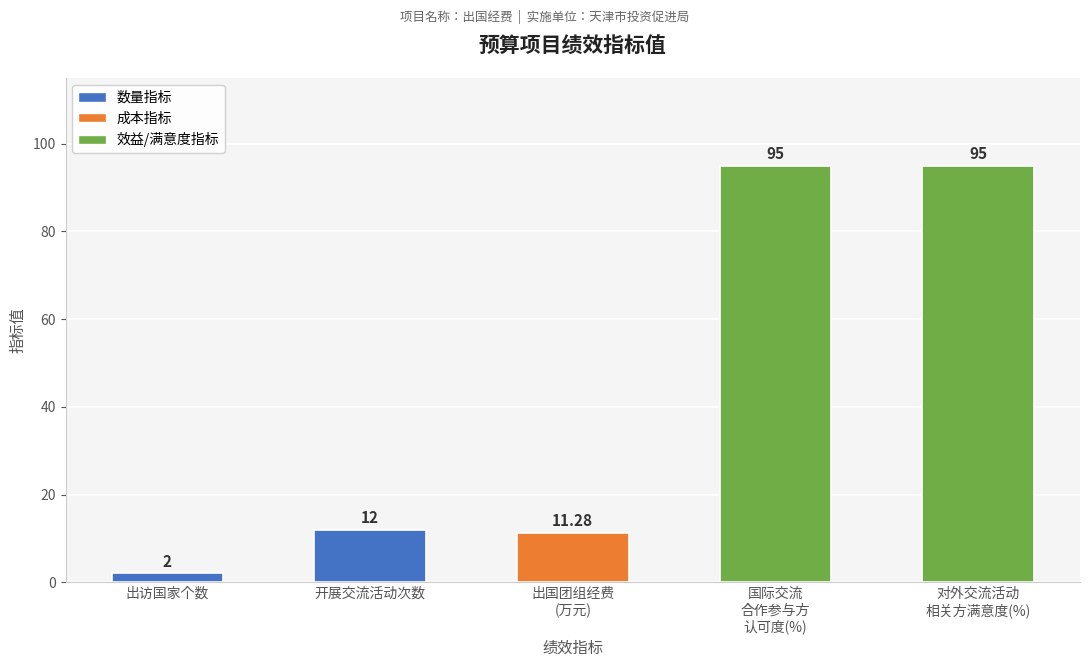

Reading left to right, list all the values displayed in this chart.

出访国家个数=2.0	开展交流活动次数=12.0	出国团组经费
(万元)=11.3	国际交流
合作参与方
认可度(%)=95.0	对外交流活动
相关方满意度(%)=95.0